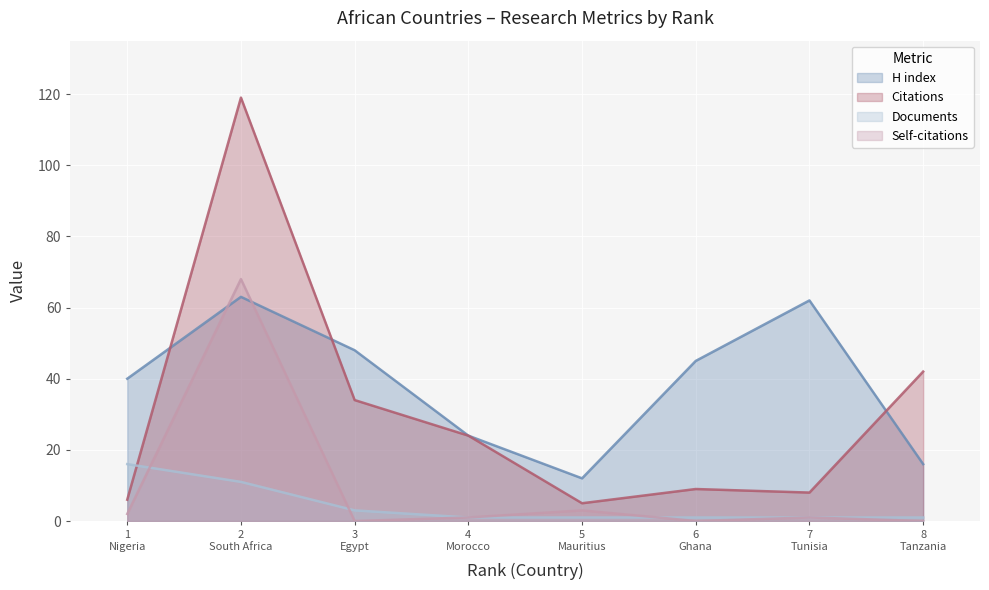

Where does the H index series first go above 45?

2
South Africa